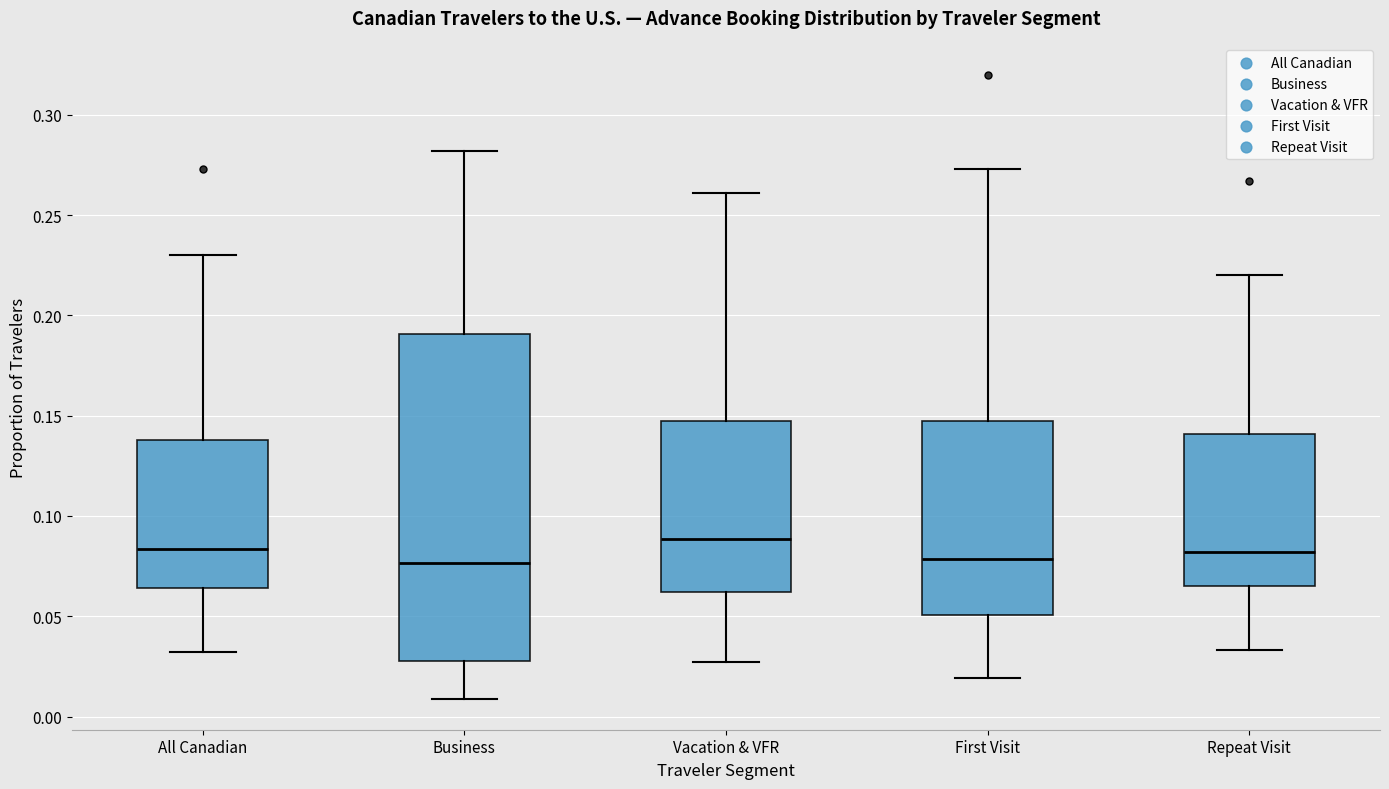

Reading left to right, read every box against the y-axis: the position of its median line, the range the box covers, and the ends of its whiskers. The values are not printed on the chart, so give them approximately, as read against the axis.

All Canadian: median 0.085, box 0.065 to 0.140, whiskers 0.030 to 0.230
Business: median 0.075, box 0.030 to 0.190, whiskers 0.010 to 0.280
Vacation & VFR: median 0.090, box 0.060 to 0.150, whiskers 0.025 to 0.260
First Visit: median 0.080, box 0.050 to 0.150, whiskers 0.020 to 0.275
Repeat Visit: median 0.080, box 0.065 to 0.140, whiskers 0.035 to 0.220